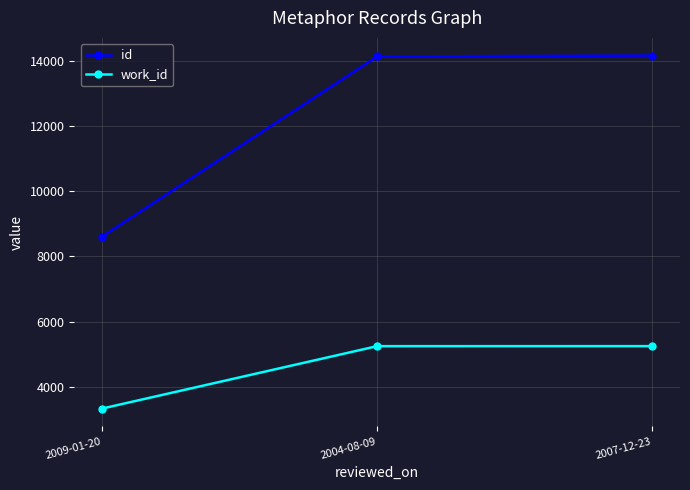

Which series has the largest total across all categories?

id